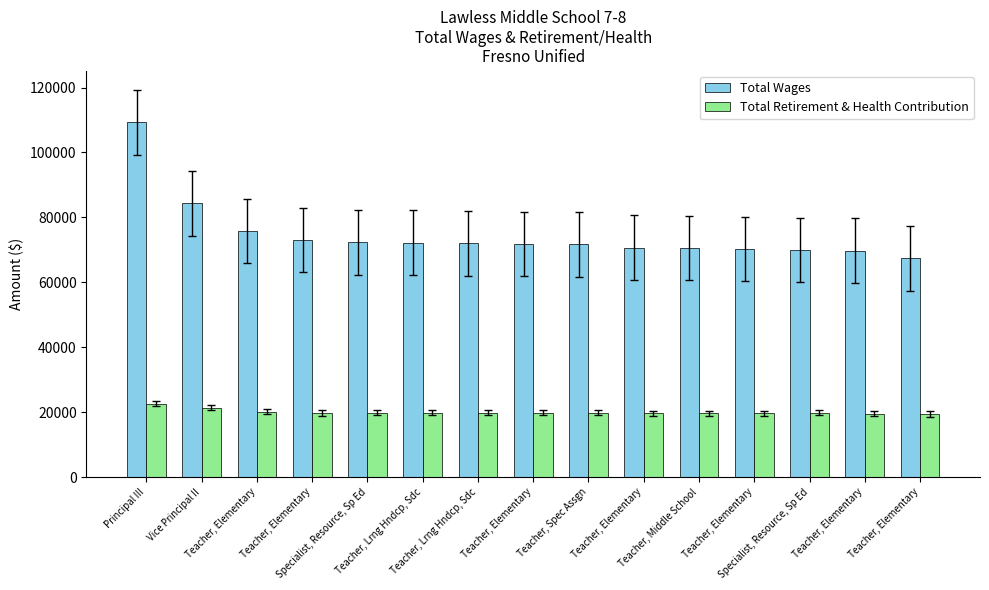

Does the chart contain stacked bars?

No